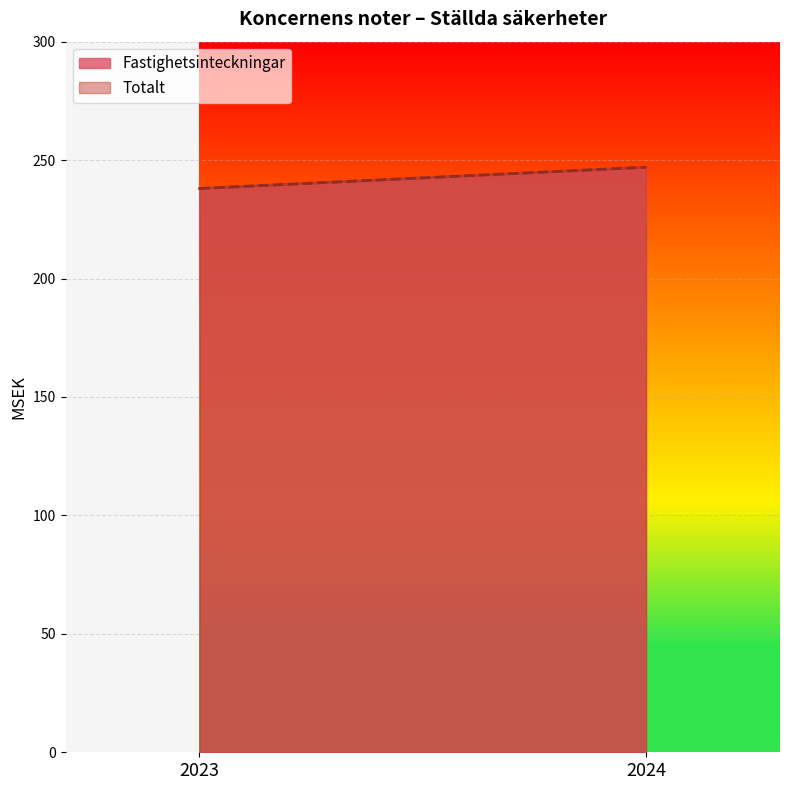

True or false: Totalt has a value of 355 at 2024.

False